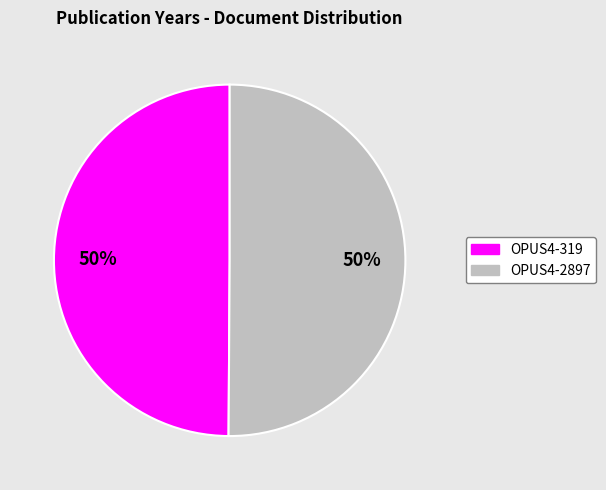

Do OPUS4-319 and OPUS4-2897 together represent more than half of the pie?

Yes